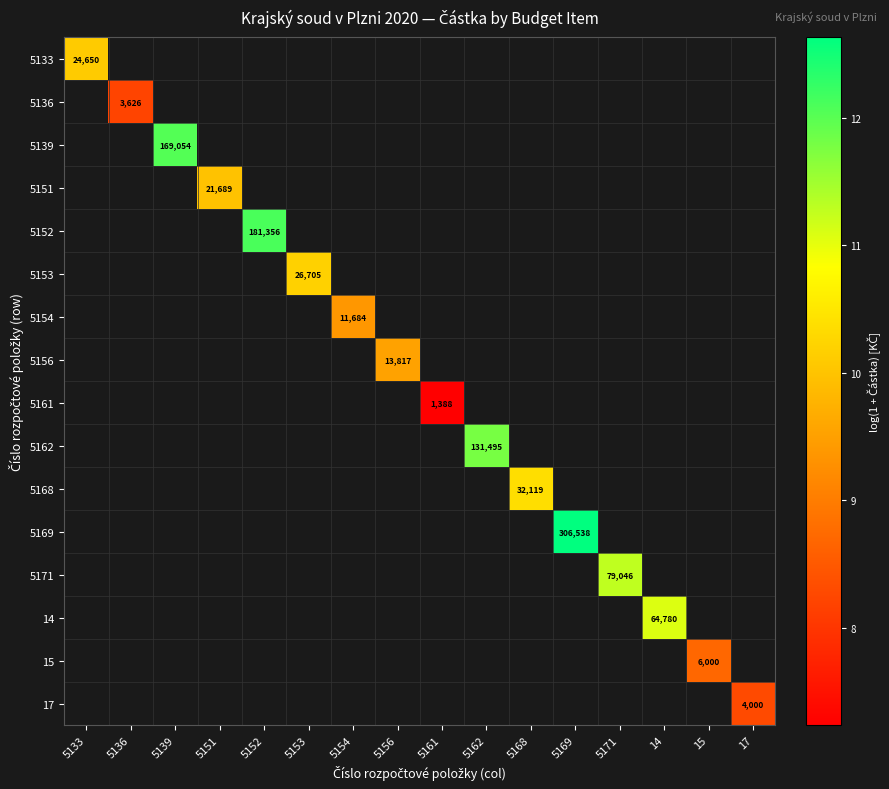

At 5171, list the series in order from smallest to largest.

5133, 5136, 5139, 5151, 5152, 5153, 5154, 5156, 5161, 5162, 5168, 5169, 5171, 14, 15, 17